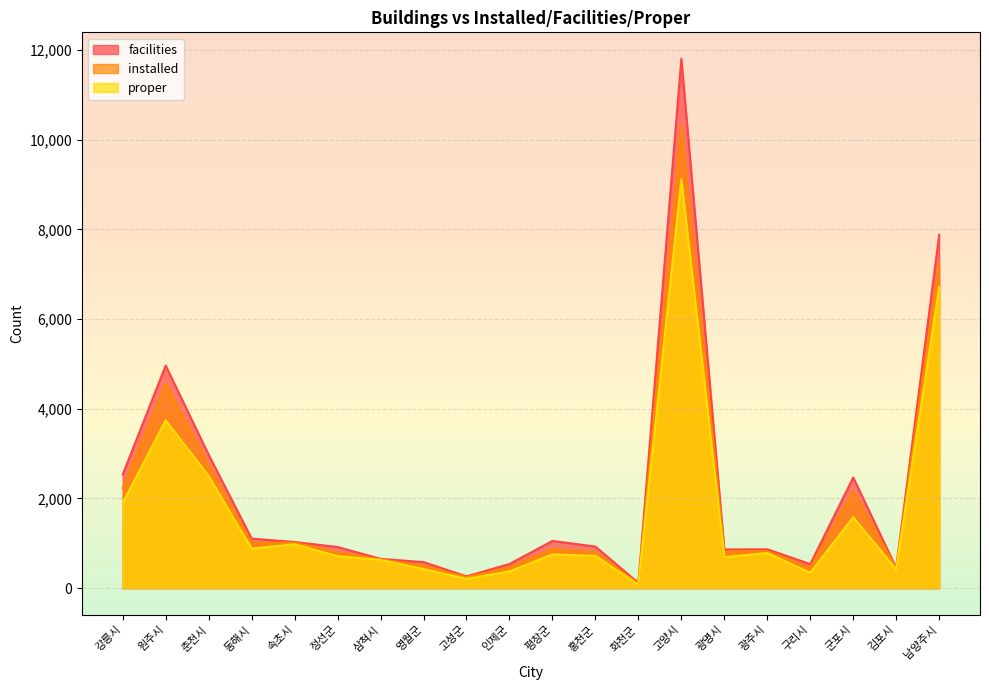

At which category does facilities reach its first local valley?

고성군